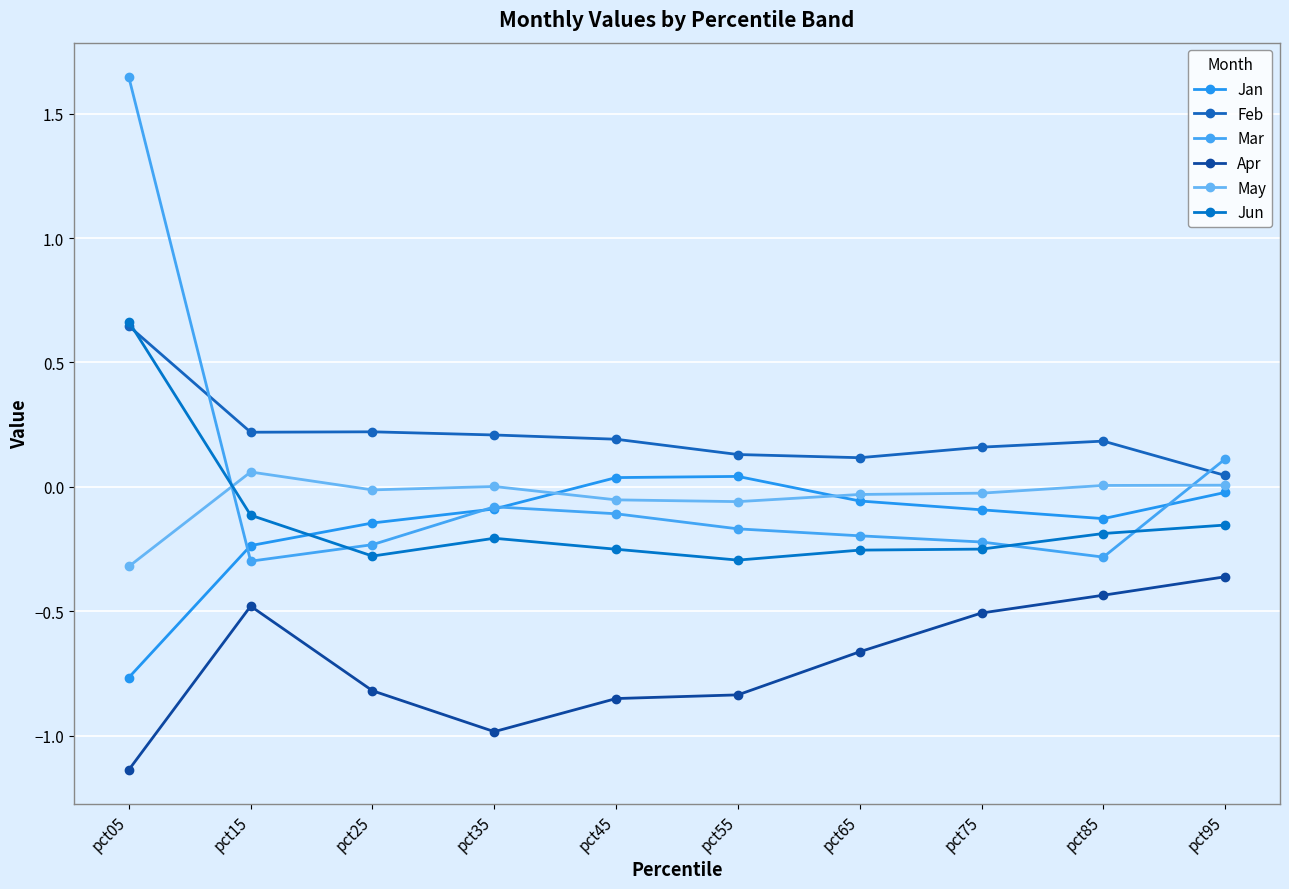

At which label is May closest to 0?

pct35